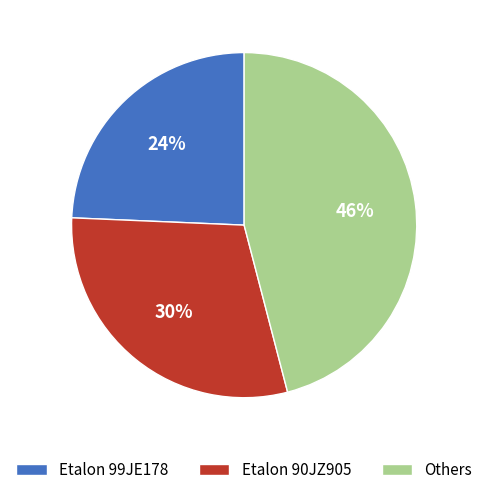

To the nearest percent, what is the combined percentage of Etalon 99JE178 and Etalon 90JZ905?

54%